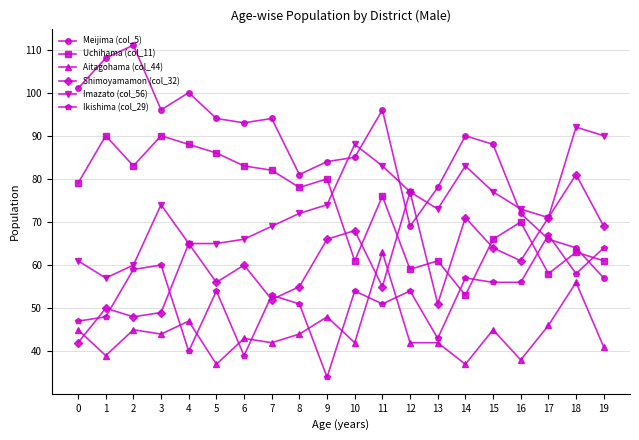

What is the value of the Aitagohama (col_44) point at the 14th from the left?

42